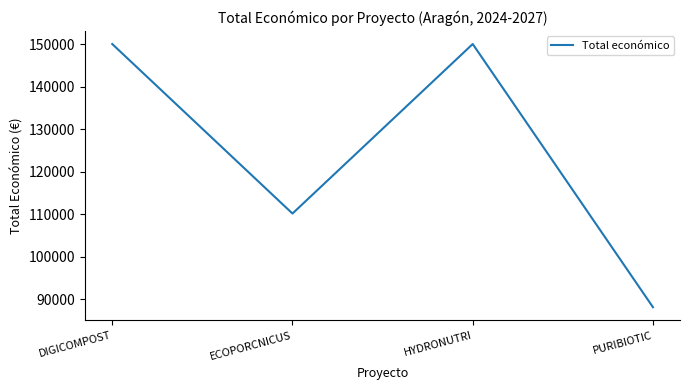

The value at DIGICOMPOST is 234957. True or false?

False